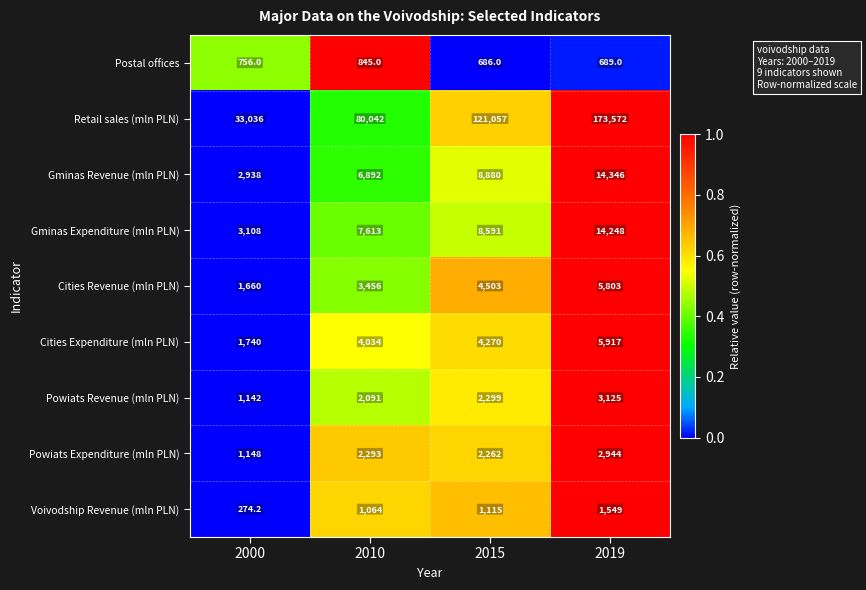

At 2019, list the series in order from smallest to largest.

Postal offices, Voivodship Revenue (mln PLN), Powiats Expenditure (mln PLN), Powiats Revenue (mln PLN), Cities Revenue (mln PLN), Cities Expenditure (mln PLN), Gminas Expenditure (mln PLN), Gminas Revenue (mln PLN), Retail sales (mln PLN)